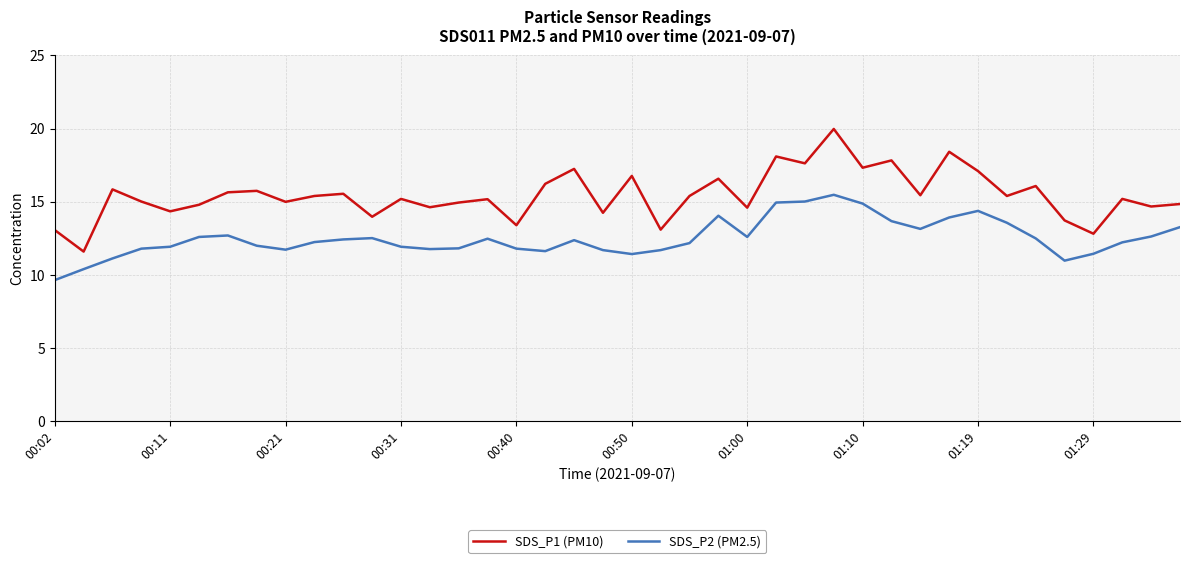

What is the minimum value shown in the chart?

9.7